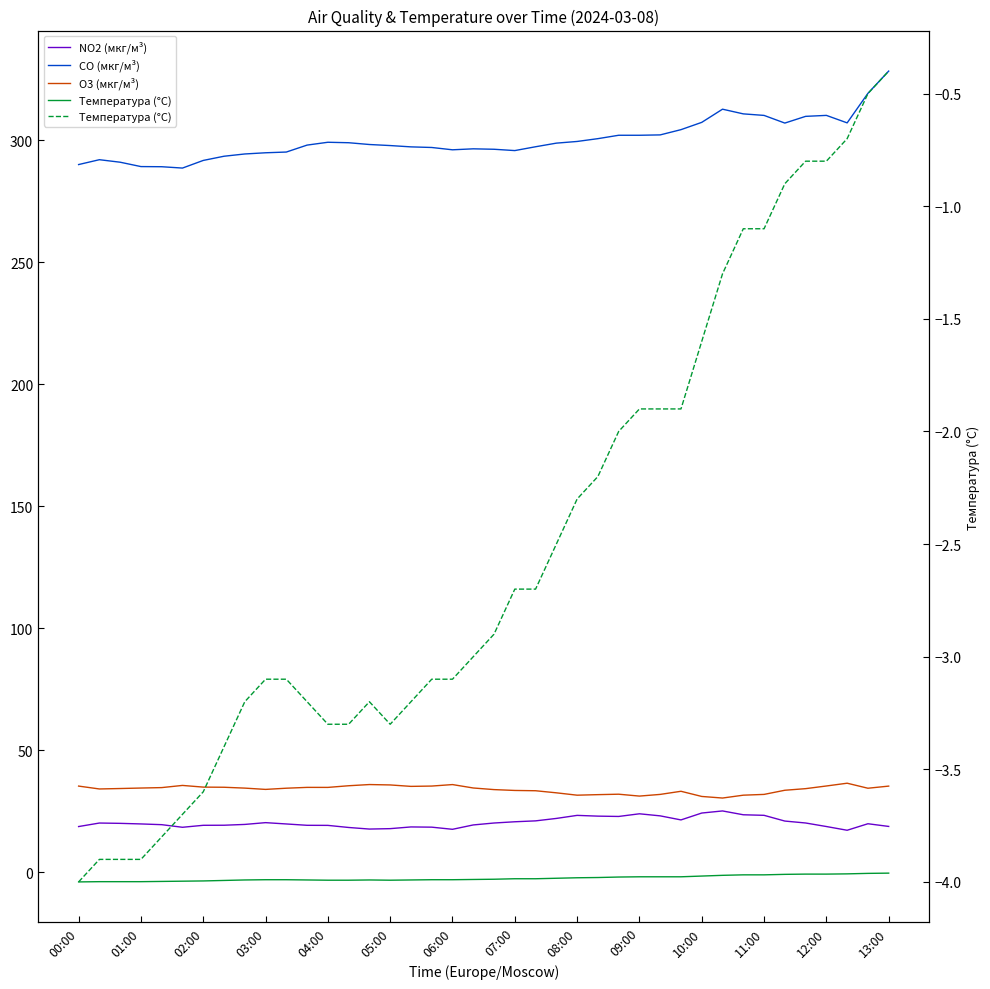

Is the value of CO (мкг/м³) at 29 greater than the value of O3 (мкг/м³) at 39?

Yes